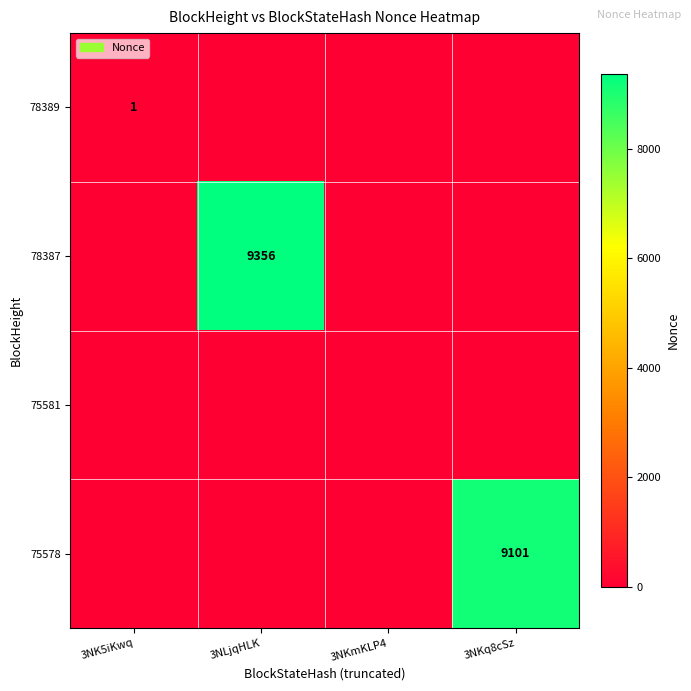

Which has a higher value, 3NLjqHLK or 3NKq8cSz?

3NLjqHLK